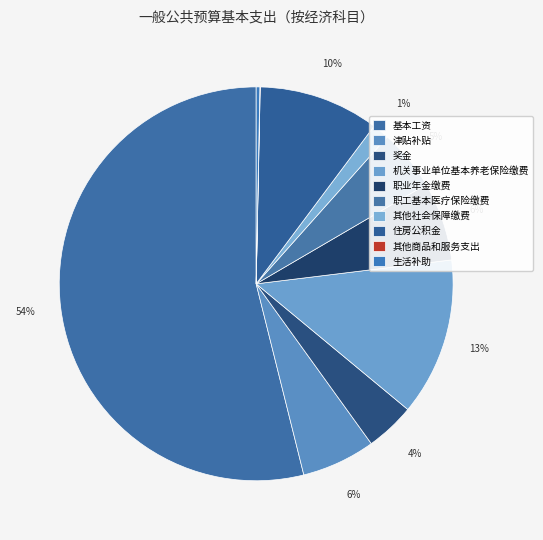

Is there any slice that represents more than half of the pie?

Yes